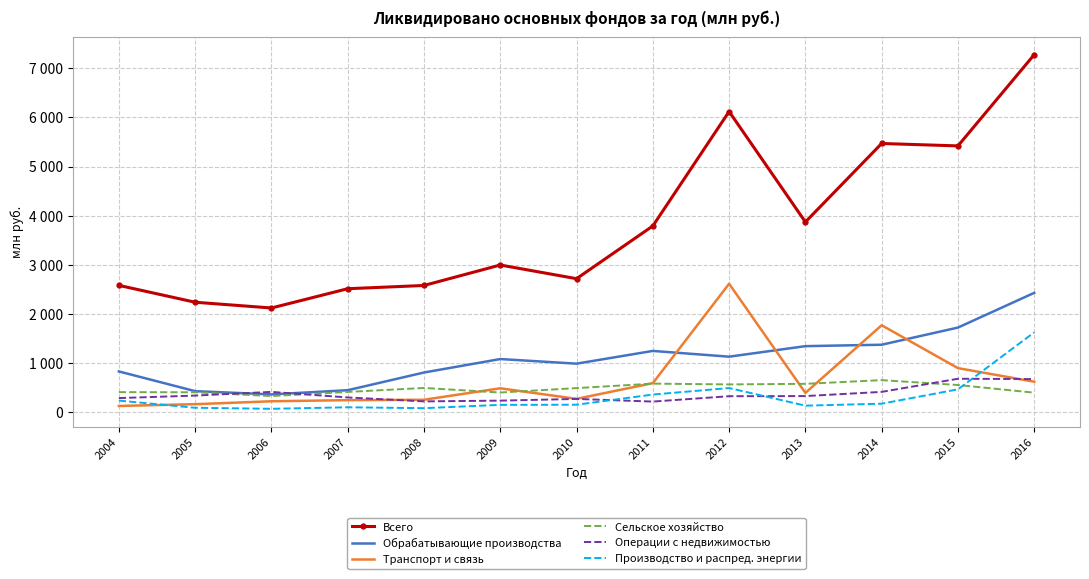

At which label does Операции с недвижимостью reach its peak?

2015